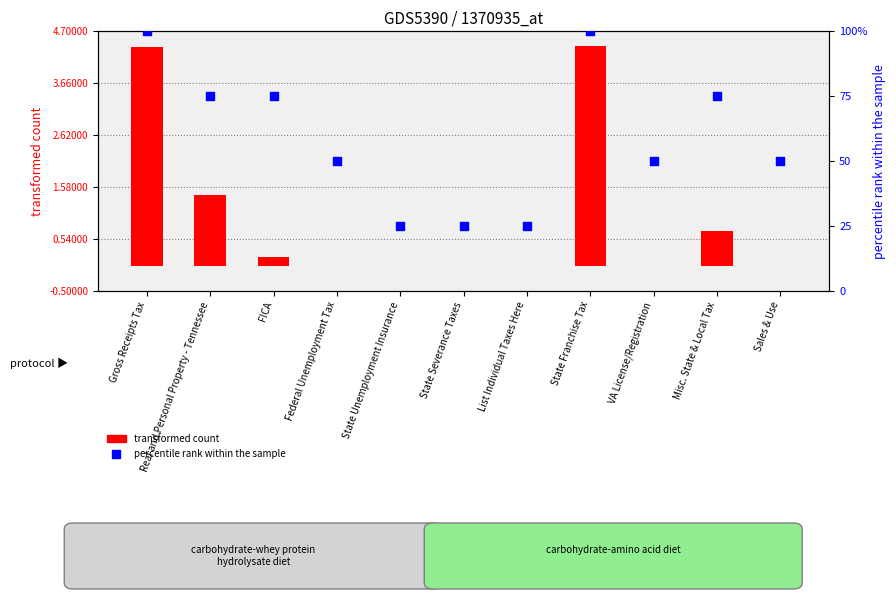

Which series contains the highest Y value?

transformed count